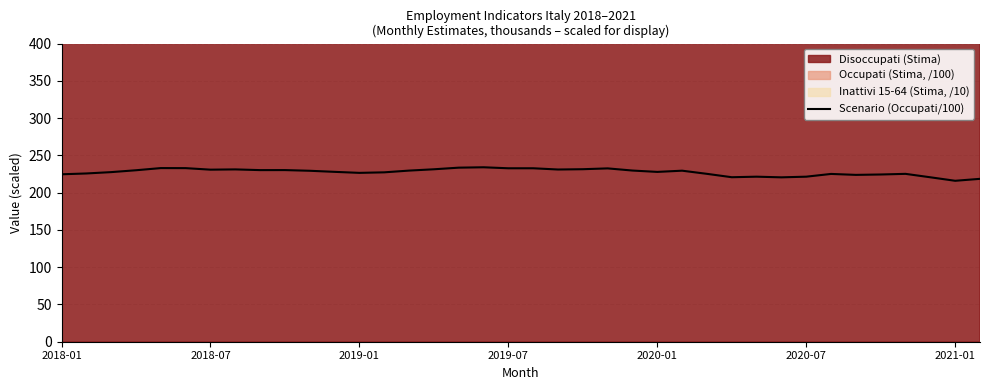

Does the chart display data point markers on the line(s)?

No